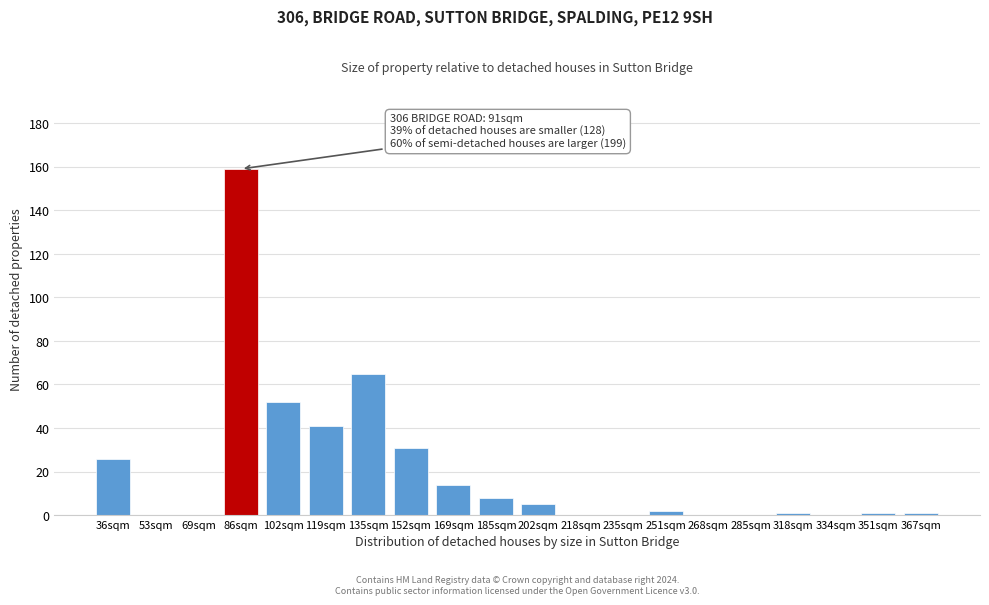

Reading left to right, what are all the values shown in this chart?

36sqm=26	53sqm=0	69sqm=0	86sqm=159	102sqm=52	119sqm=41	135sqm=65	152sqm=31	169sqm=14	185sqm=8	202sqm=5	218sqm=0	235sqm=0	251sqm=2	268sqm=0	285sqm=0	318sqm=1	334sqm=0	351sqm=1	367sqm=1